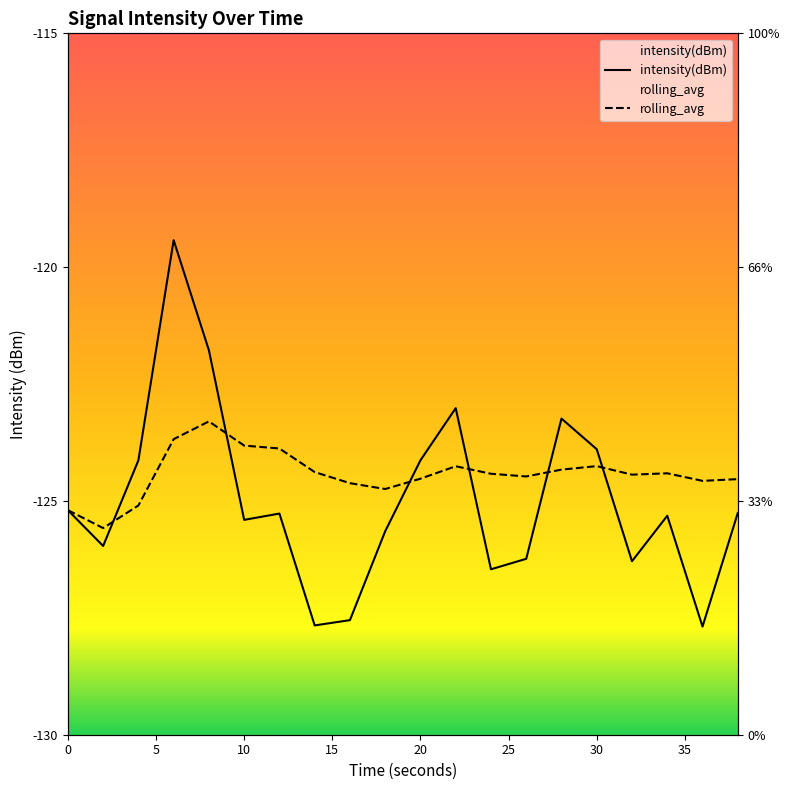

At which label does rolling_avg reach its minimum?

2